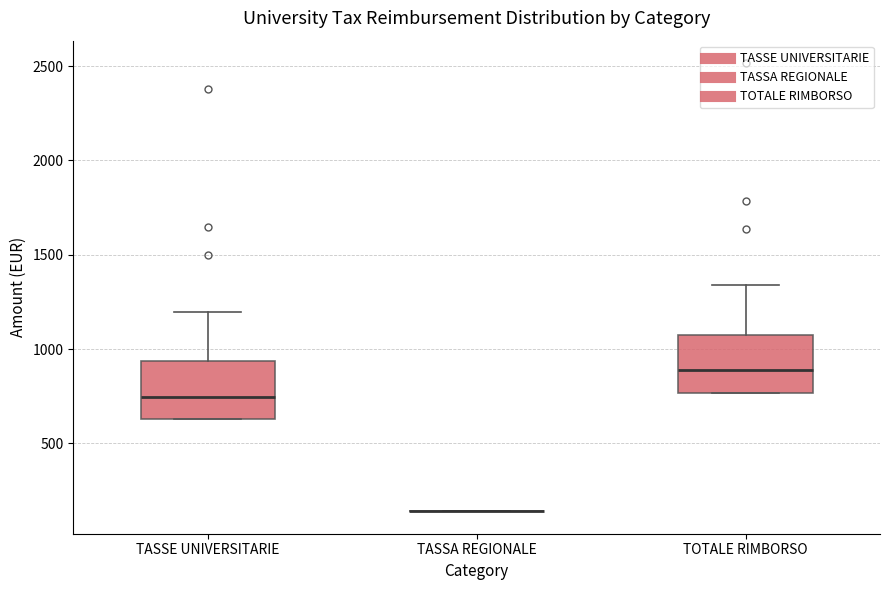

Reading left to right, read every box against the y-axis: the position of its median line, the range the box covers, and the ends of its whiskers. The values are not printed on the chart, so give them approximately, as read against the axis.

TASSE UNIVERSITARIE: median 750, box 650 to 950, whiskers 650 to 1200
TASSA REGIONALE: box collapsed to a line at 150, whiskers 150 to 150
TOTALE RIMBORSO: median 900, box 750 to 1100, whiskers 750 to 1350